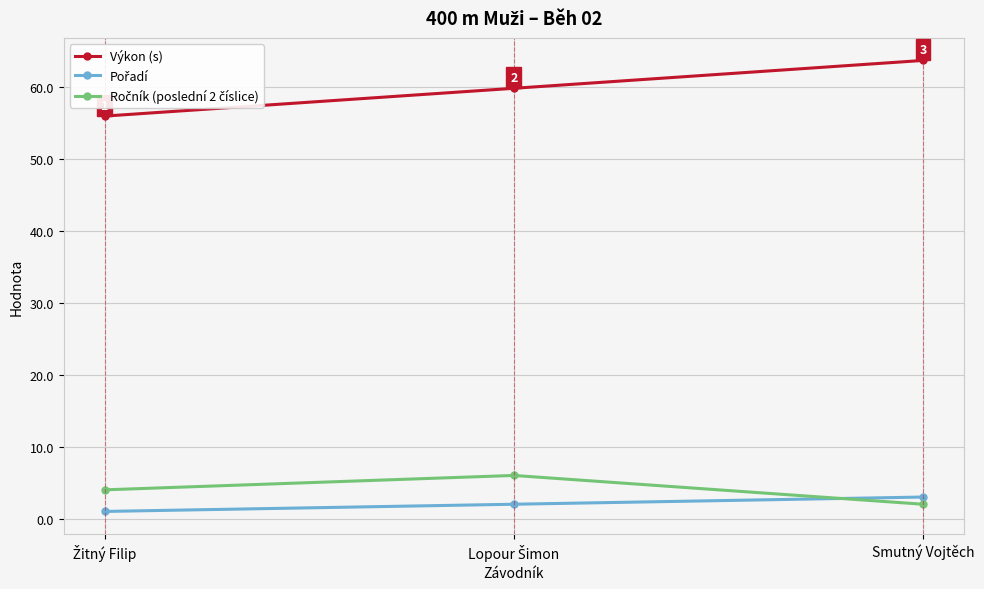

Which series has the largest total across all categories?

Výkon (s)